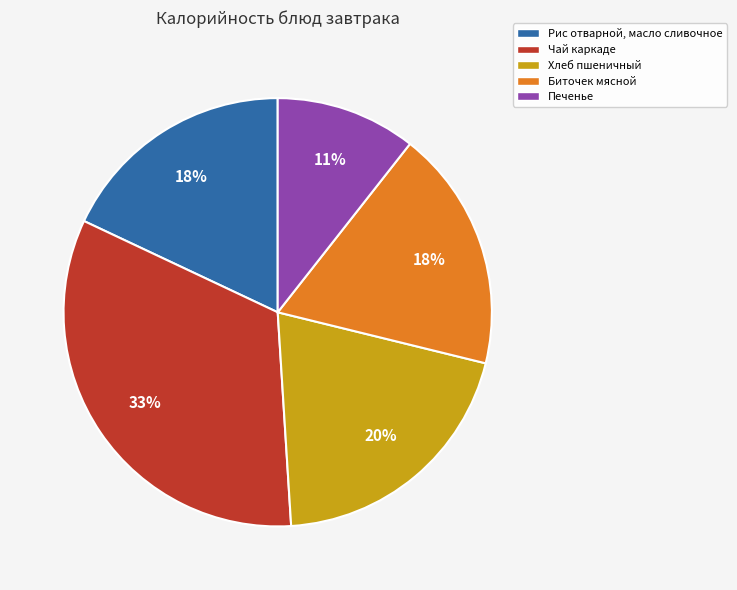

True or false: Печенье accounts for 2% of the total.

False